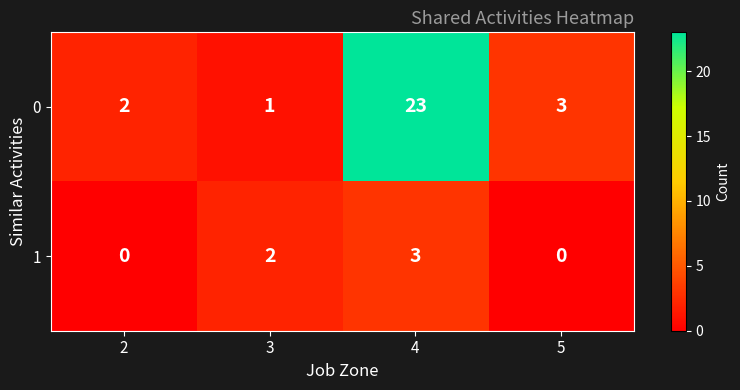

Is it true that 1 equals 1 at 5?

False